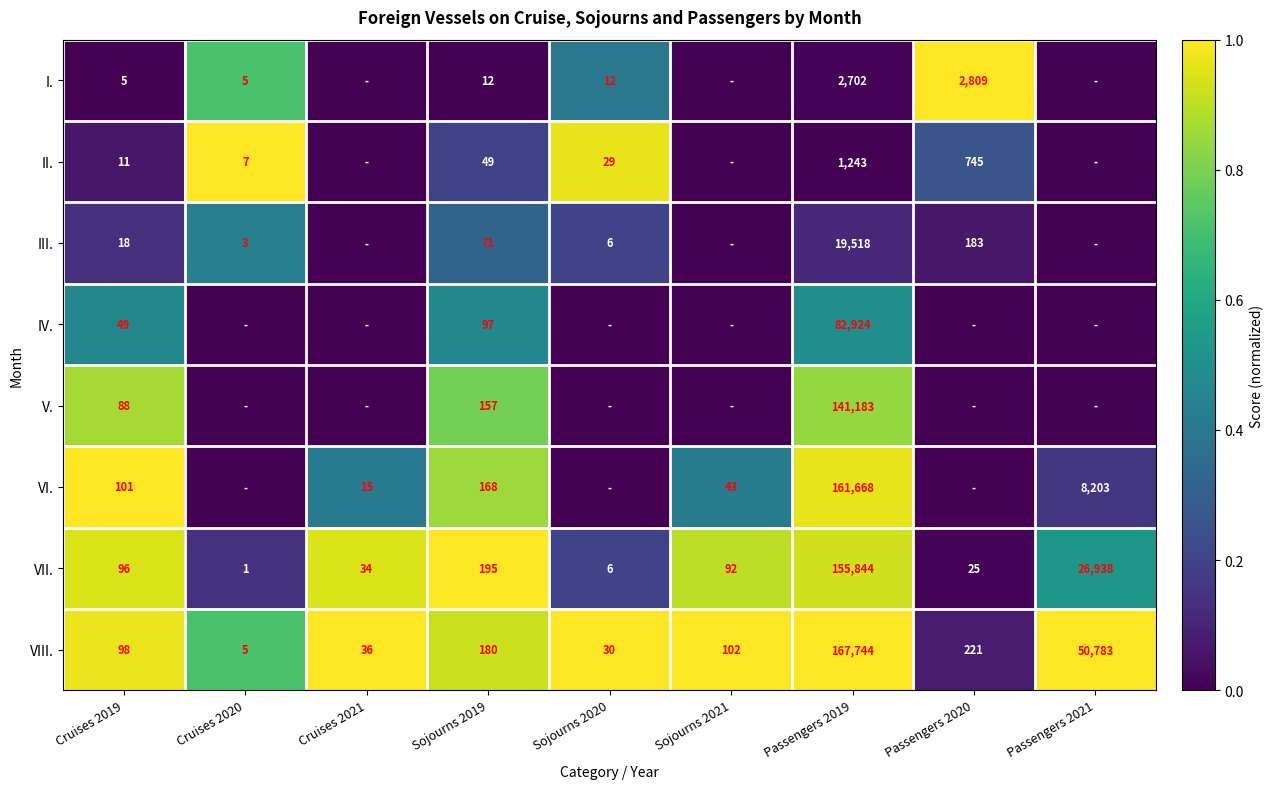

What is the spread (max minus min) of values at Cruises 2021?

1.0